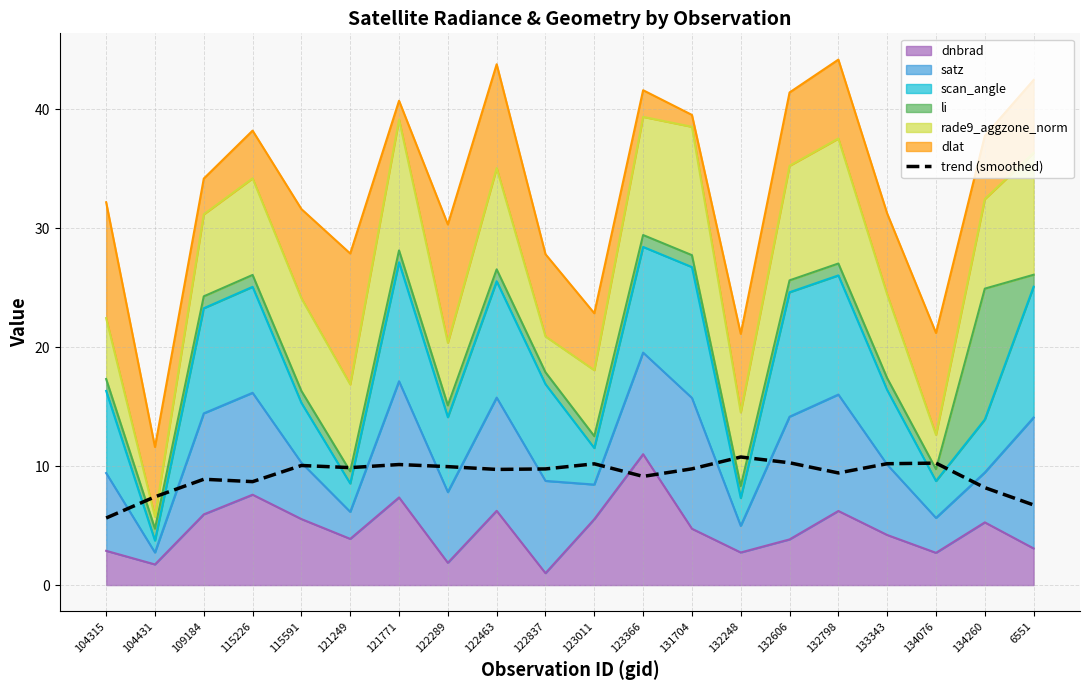

What position from the left is 115591?

5